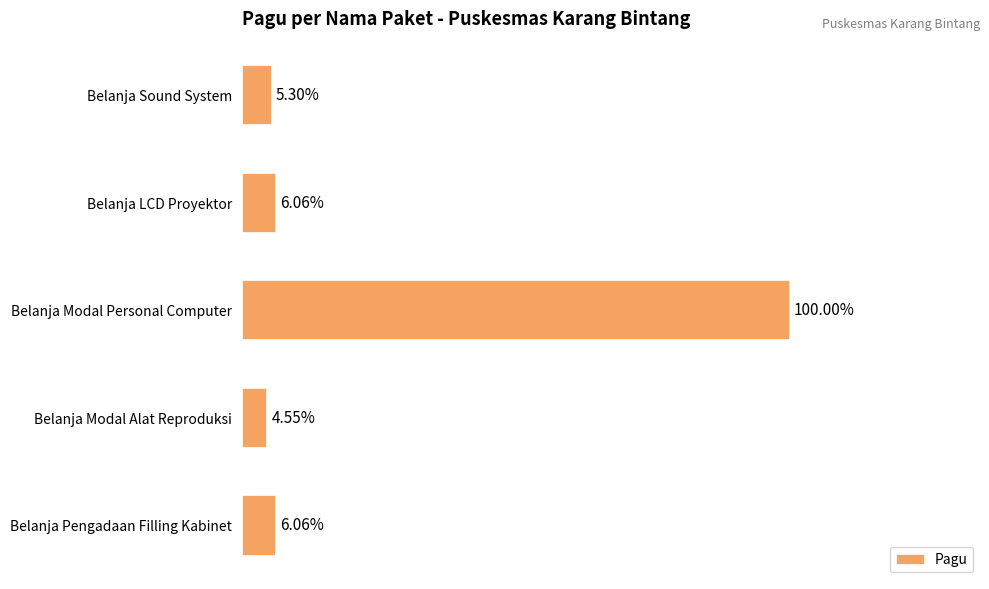

Are the bars horizontal?

Yes